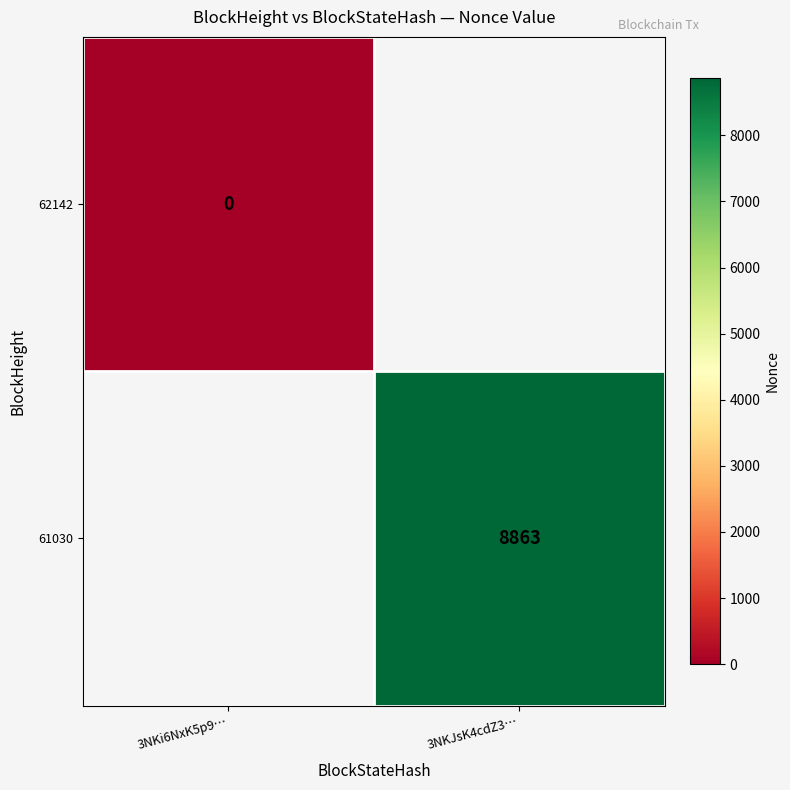

True or false: 61030 has a value of 3490 at 3NKJsK4cdZ3….

False